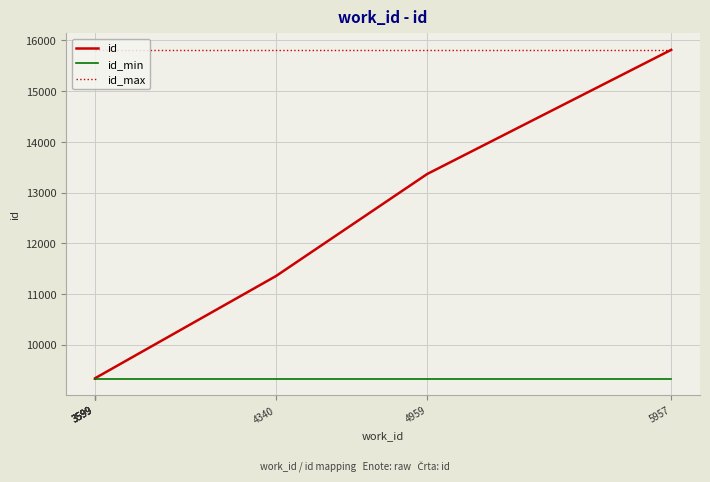

True or false: id_min and id_max cross at least once.

False